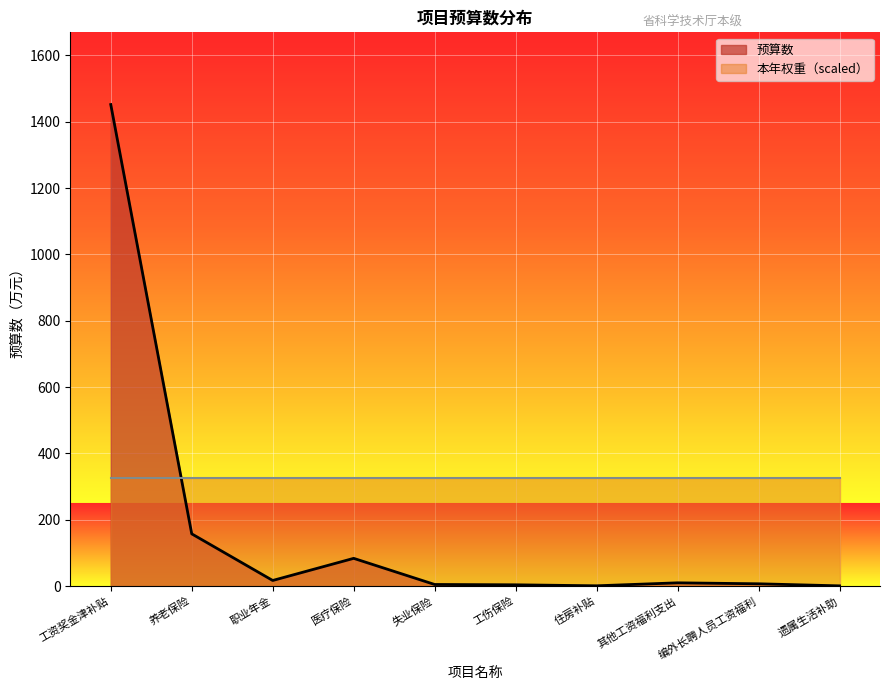

What is the greatest value displayed?

1451.7